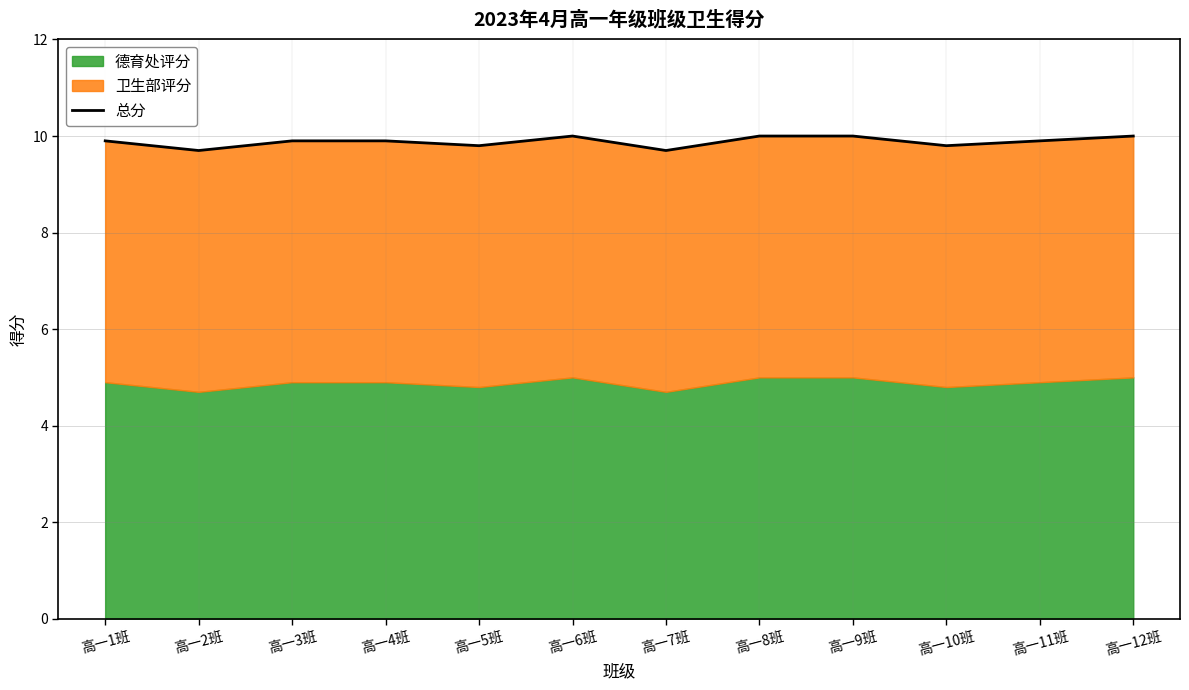

The value at 高一11班 is 9.9. True or false?

True